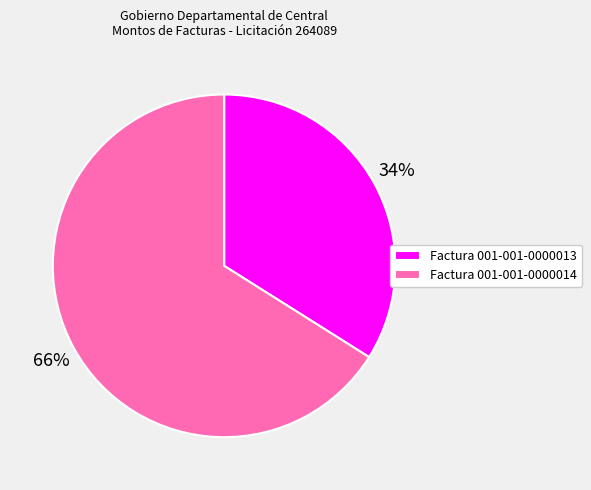

What is the smallest slice in the pie chart?

Factura 001-001-0000013